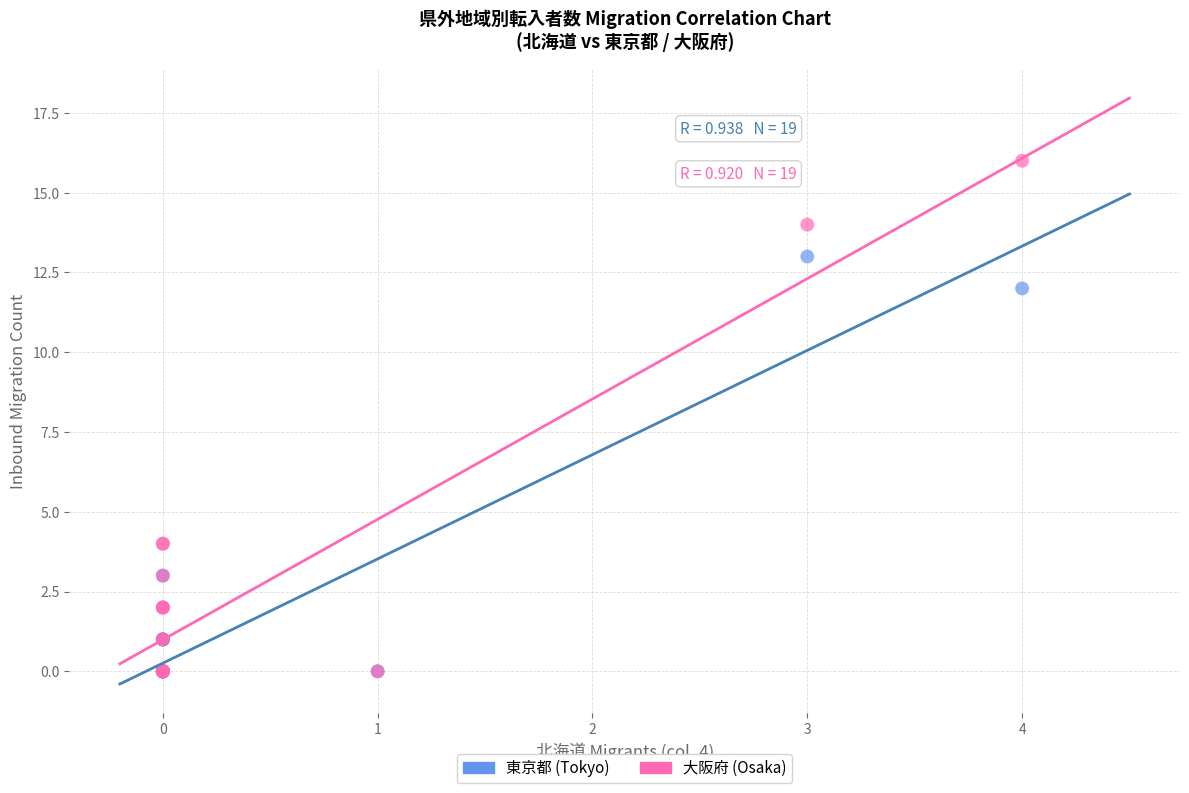

What are all the series names shown in the legend?

東京都 (Tokyo), 大阪府 (Osaka)